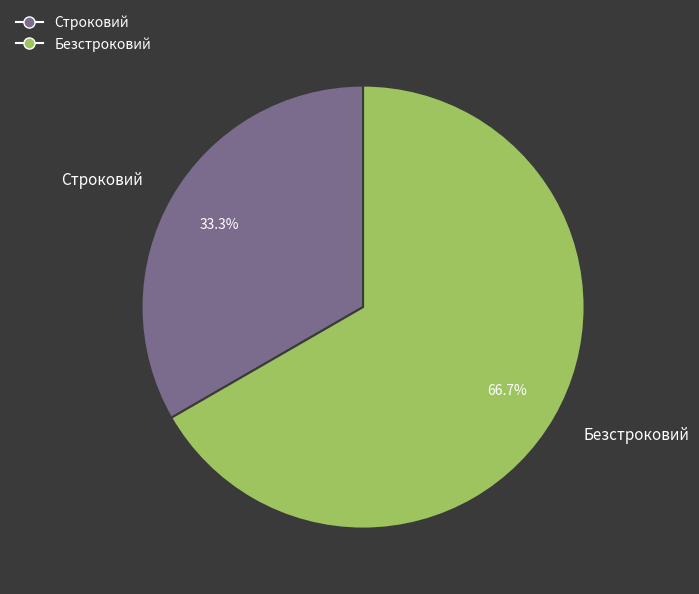

True or false: Безстроковий accounts for 67% of the total.

True